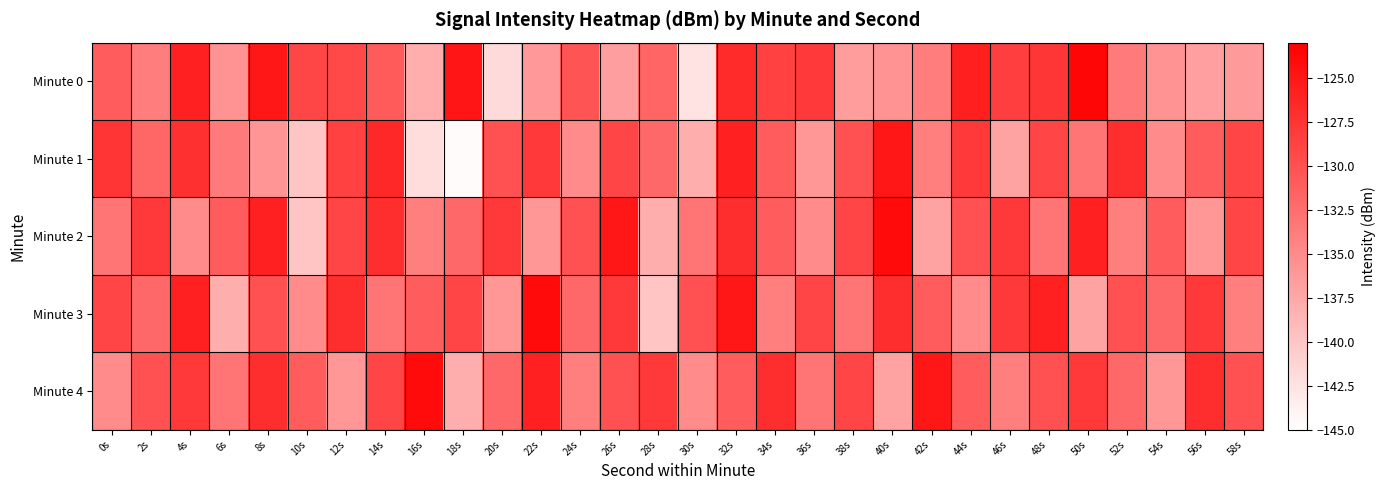

How many data points does each series have?

30